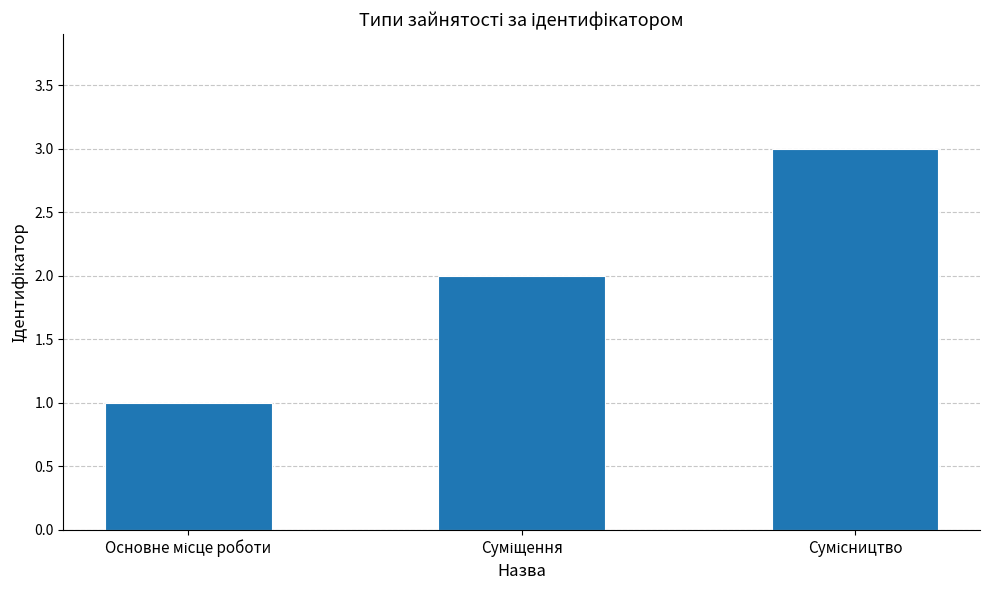

What is the greatest value displayed?

3